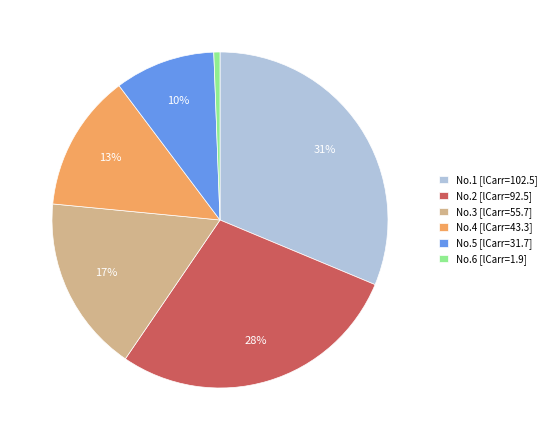

Which slice is the largest?

No.1 [lCarr=102.5]